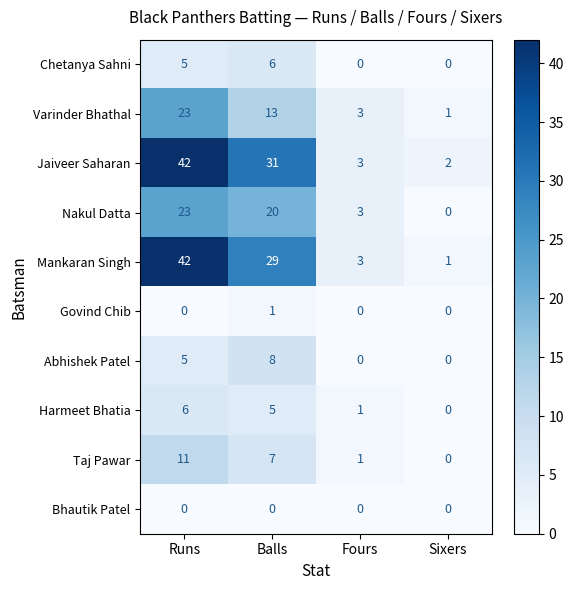

Which series has the widest spread of values?

Mankaran Singh